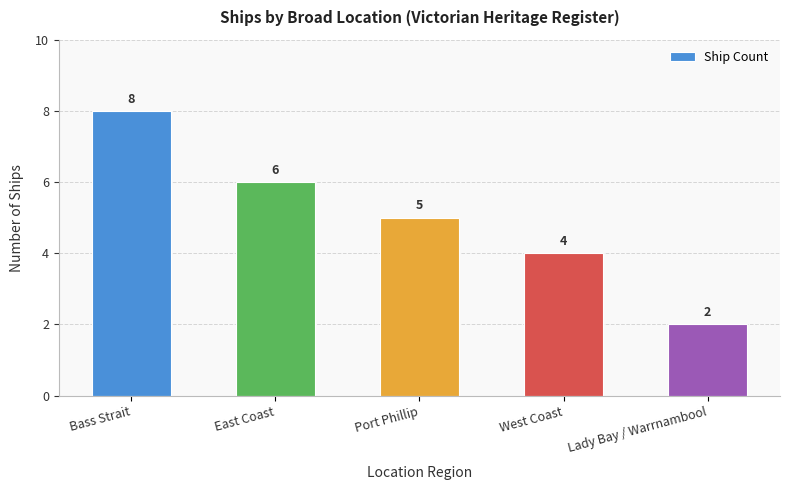

Is it true that the value at West Coast is 4?

True